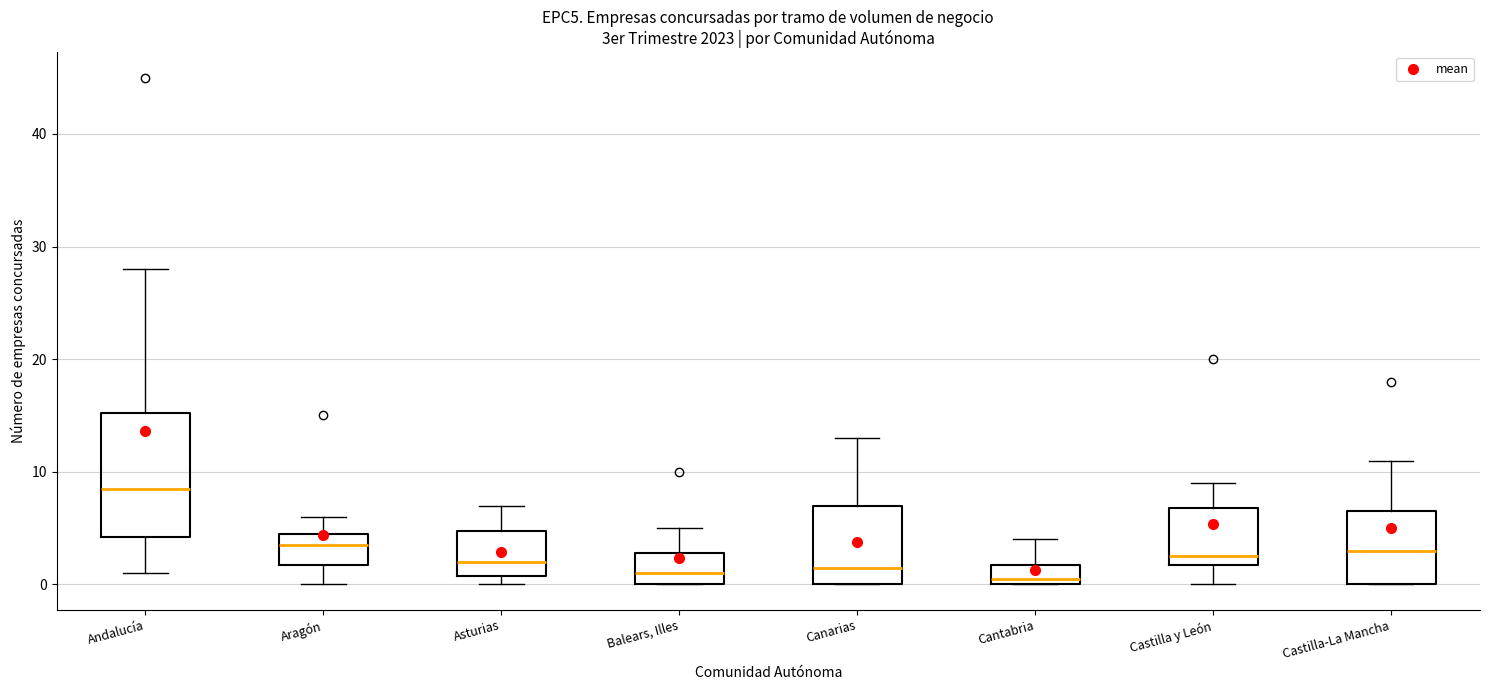

Reading left to right, transcribe this box plot: for each box, give where its median line is, the range the box spans, and where its two whiskers end, as read against the y-axis. The values are not printed on the chart, so give them approximately, as read against the axis.

Andalucía: median 9, box 4 to 15, whiskers 1 to 28
Aragón: median 4, box 2 to 5, whiskers 0 to 6
Asturias: median 2, box 1 to 5, whiskers 0 to 7
Balears, Illes: median 1, box 0 to 3, whiskers 0 to 5
Canarias: median 2, box 0 to 7, whiskers 0 to 13
Cantabria: median 1, box 0 to 2, whiskers 0 to 4
Castilla y León: median 3, box 2 to 7, whiskers 0 to 9
Castilla-La Mancha: median 3, box 0 to 7, whiskers 0 to 11